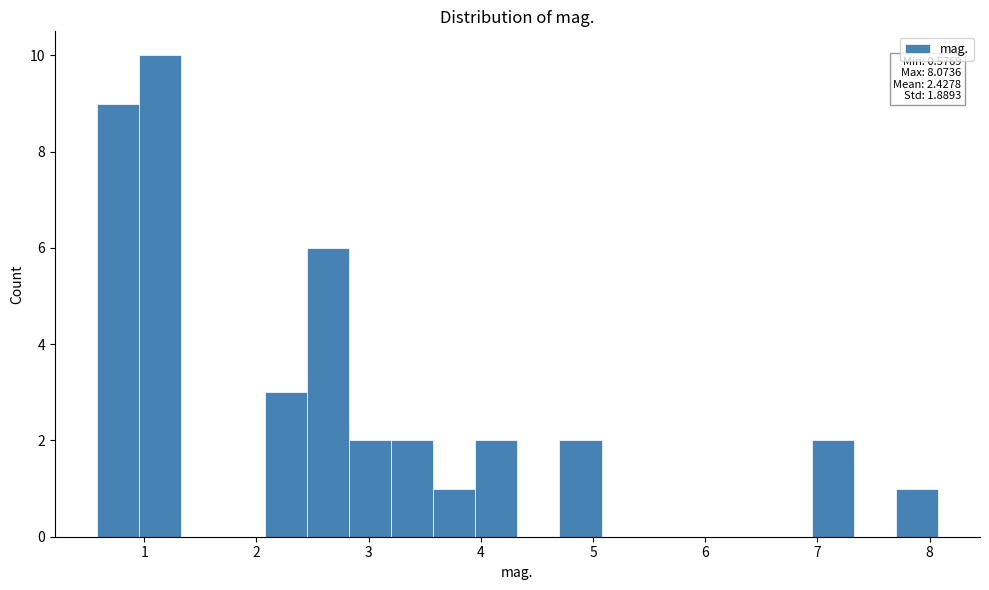

Read against the x-axis, roughly where is the centre of the tallest bar?

1.1